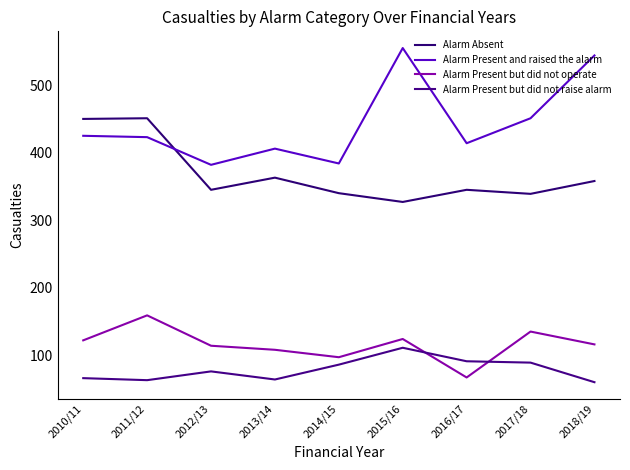

At 2010/11, list the series in order from largest to smallest.

Alarm Absent, Alarm Present and raised the alarm, Alarm Present but did not operate, Alarm Present but did not raise alarm